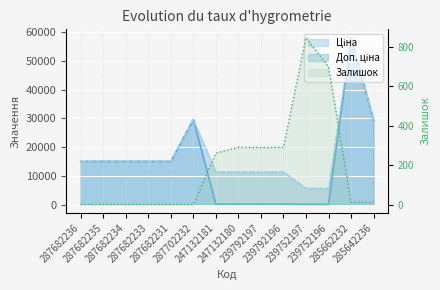

What are all the series names shown in the legend?

Ціна, Доп. ціна, Залишок